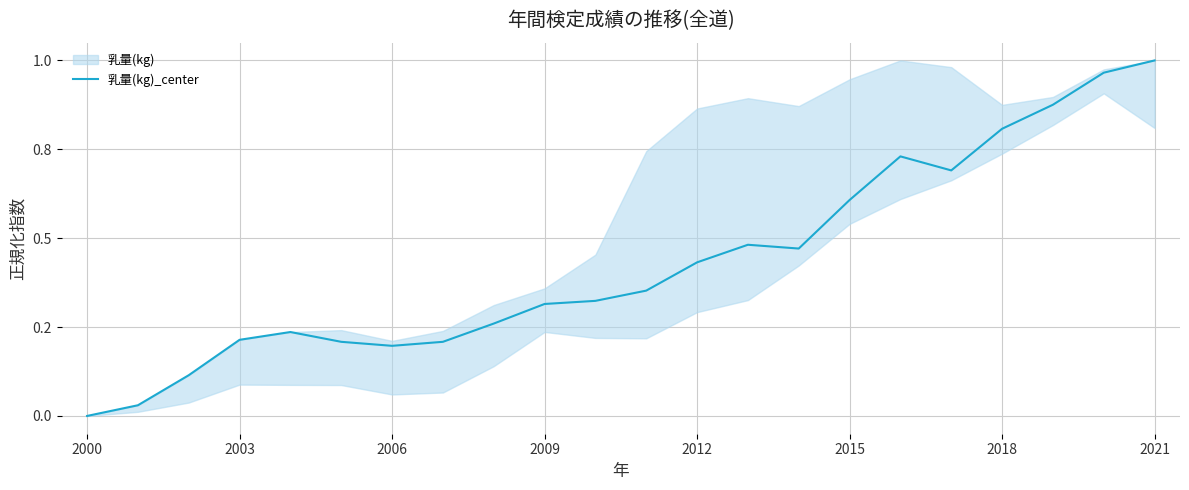

Which category has the lowest value across all series?

2000